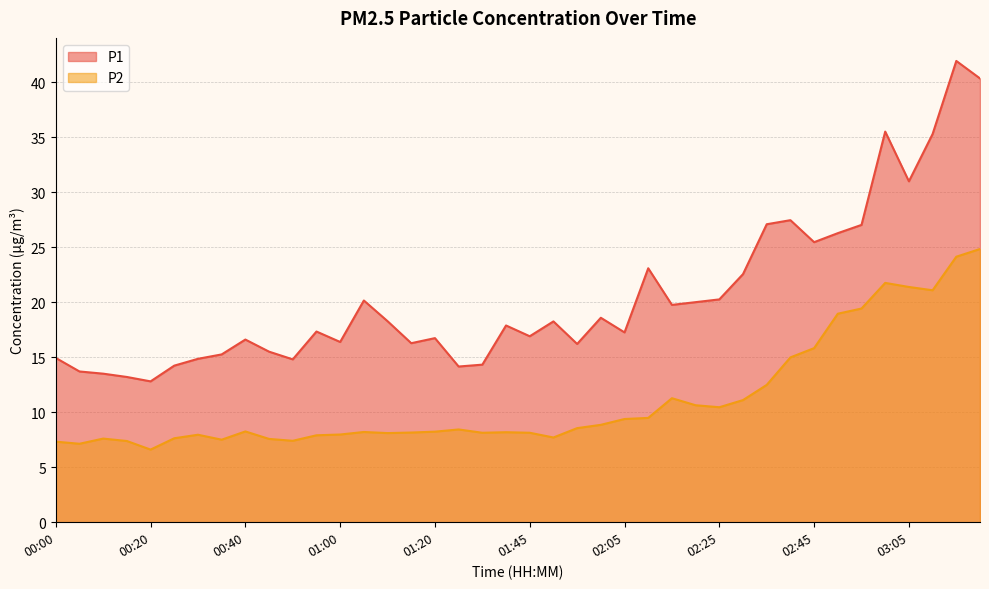

At which category does P2 reach its first local peak?

00:10